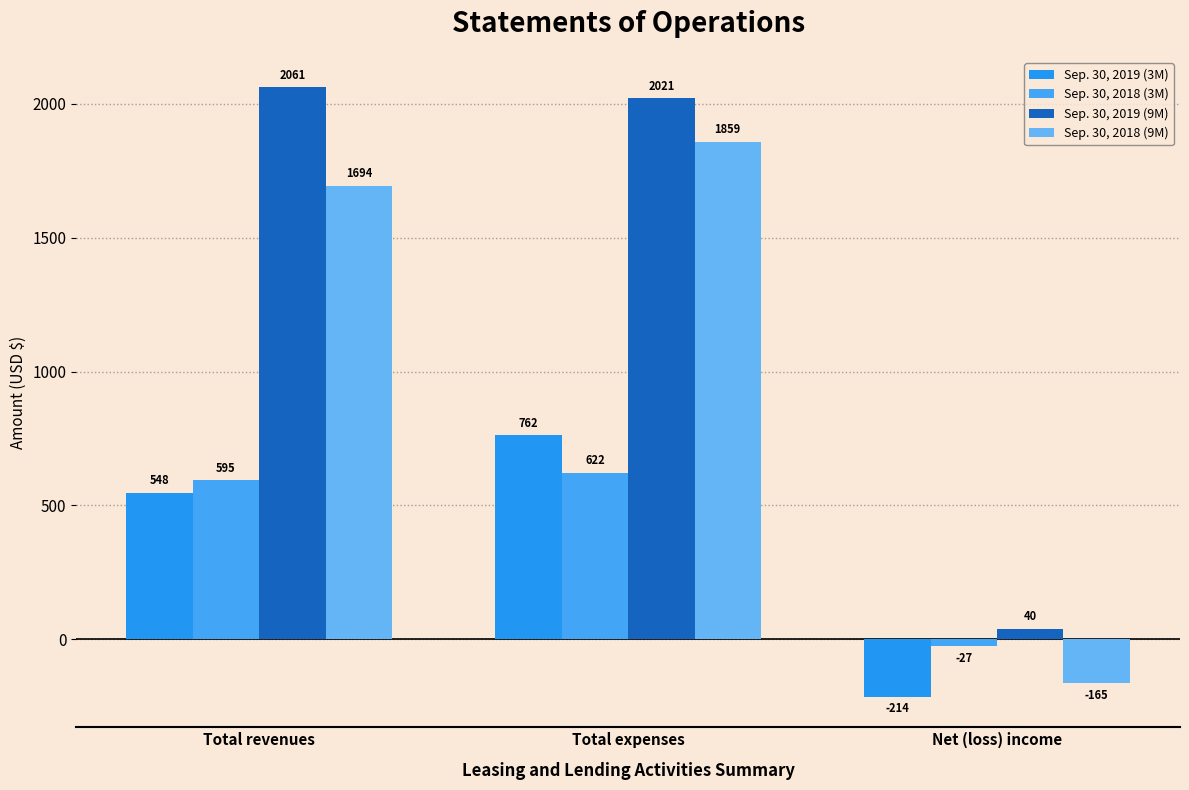

Rank the series by their maximum value, from highest to lowest.

Sep. 30, 2019 (9M), Sep. 30, 2018 (9M), Sep. 30, 2019 (3M), Sep. 30, 2018 (3M)